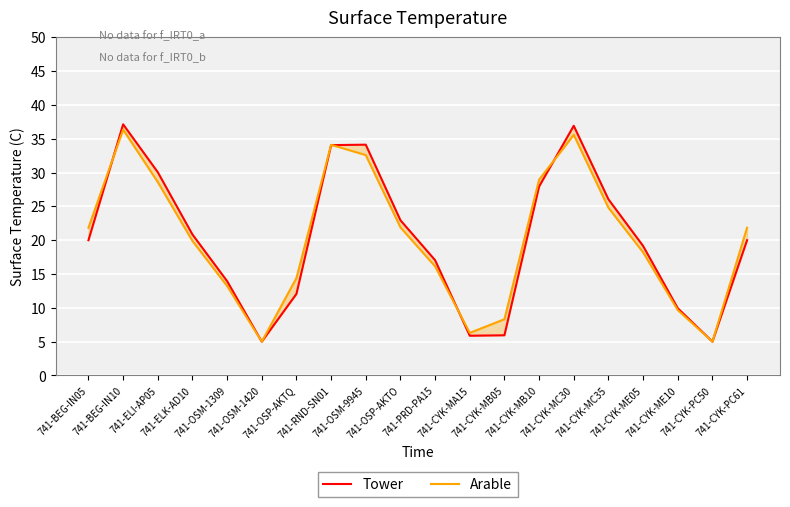

The Arable series shows 15.3 at 741-RND-SN01. True or false?

False